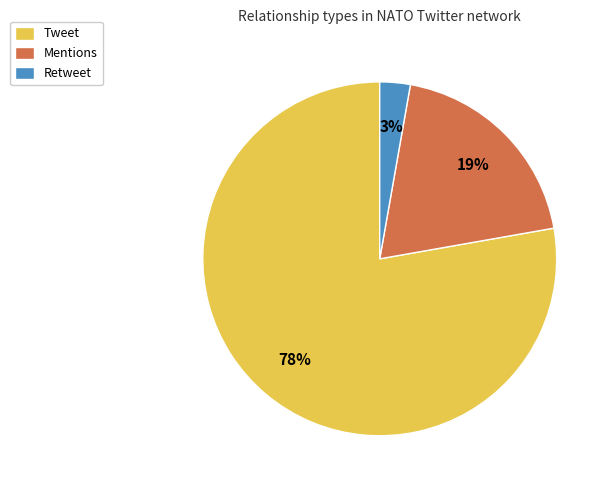

Does Tweet represent more than half of the total?

Yes